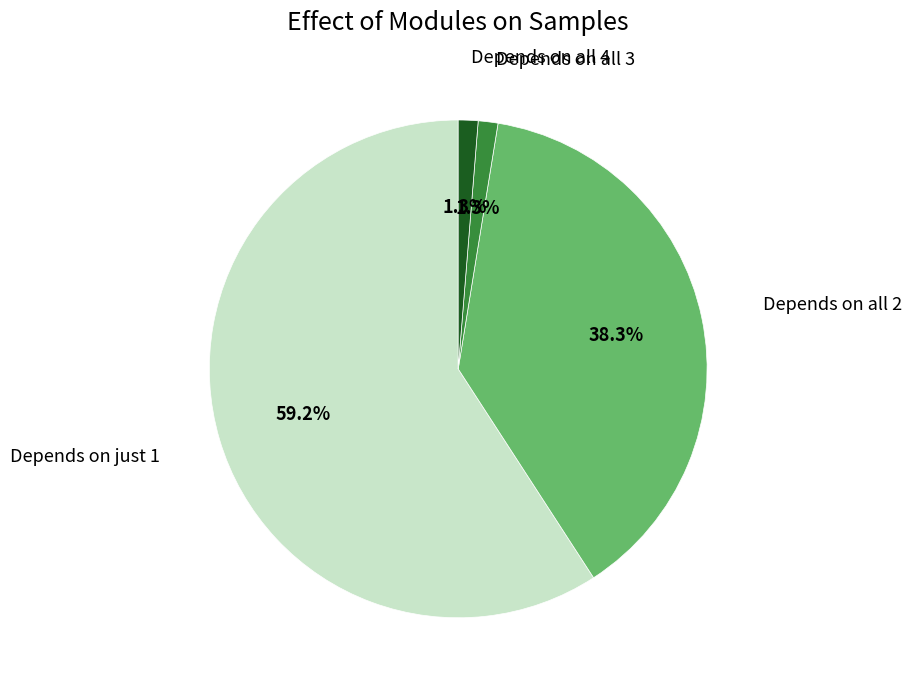

Is there any slice that represents more than half of the pie?

Yes